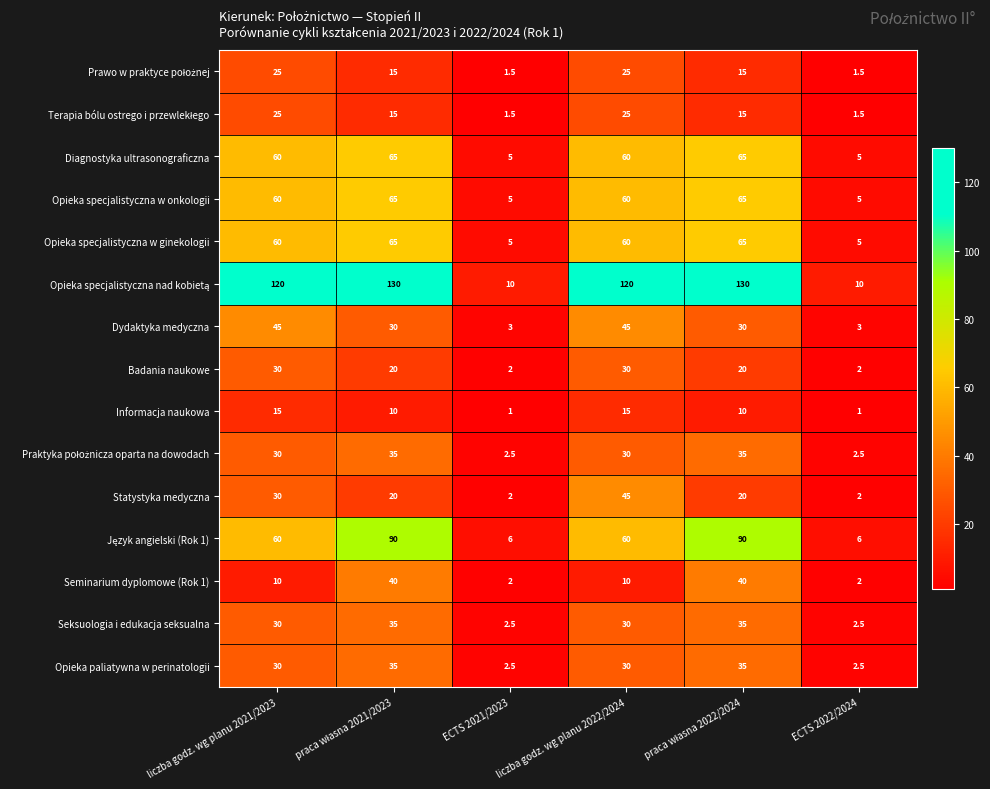

The value of Badania naukowe at ECTS 2022/2024 is 3.0. True or false?

False